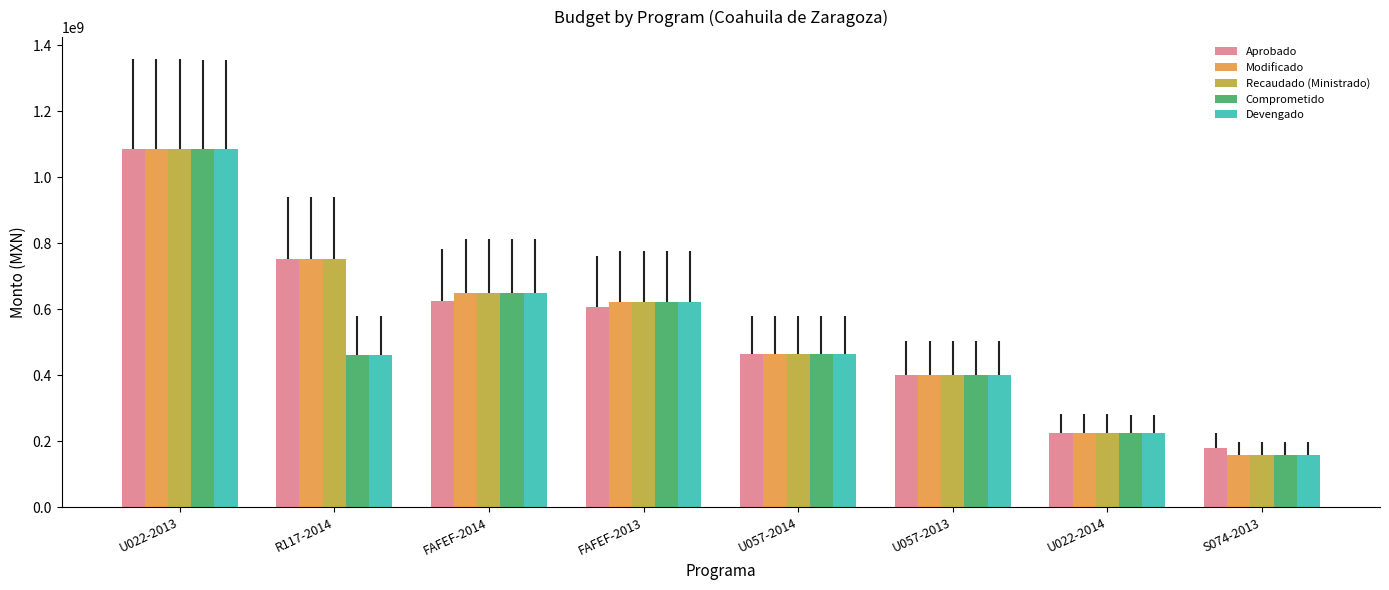

What is the label of the 2nd bar from the right?

U022-2014